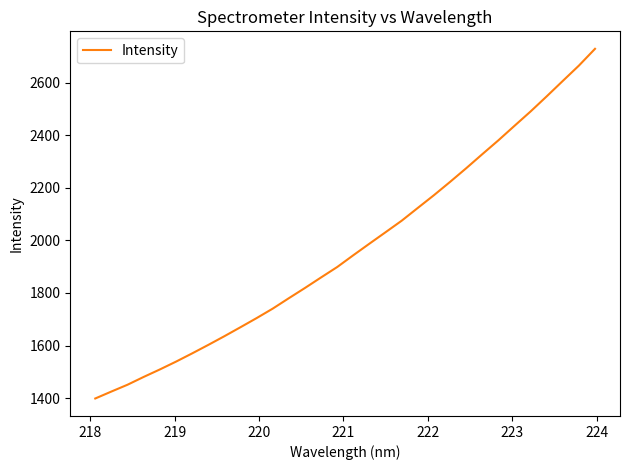

What is the maximum value shown in the chart?

2728.7